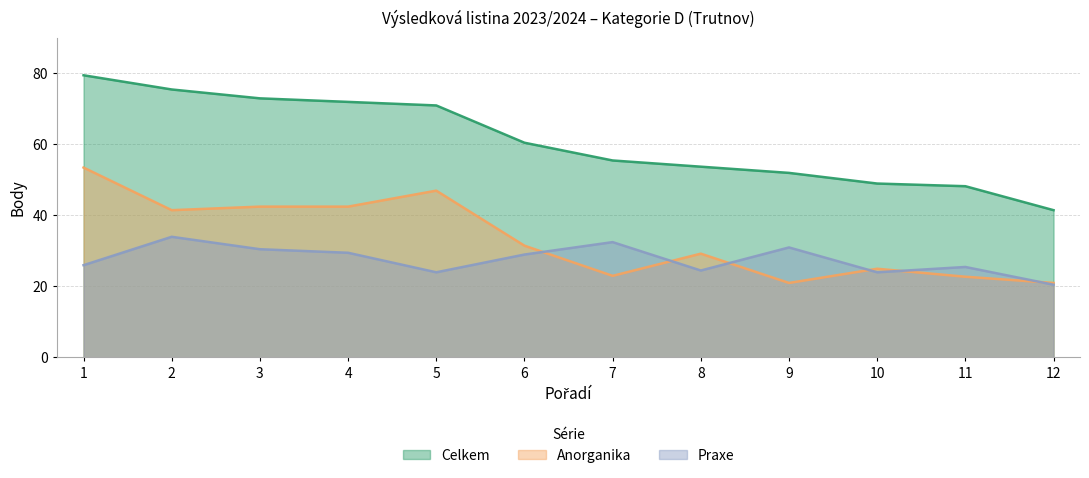

True or false: Anorganika and Praxe intersect in this chart.

True